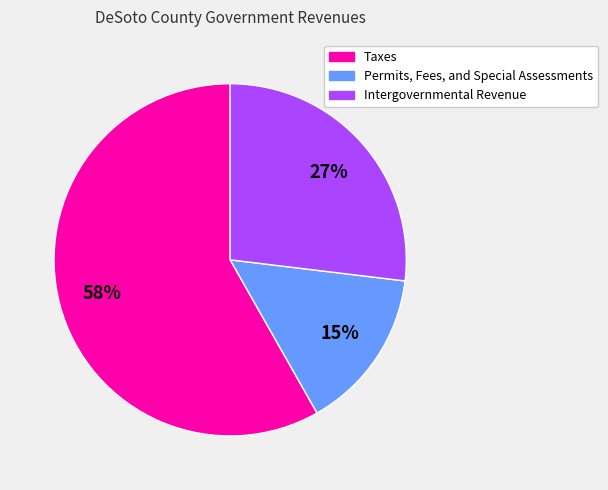

Between Taxes and Permits, Fees, and Special Assessments, which is larger?

Taxes